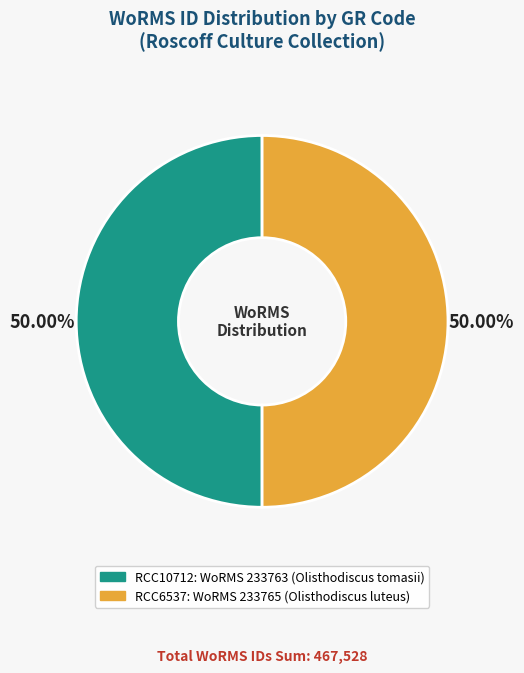

What percentage do RCC10712 and RCC6537 together represent?

100.0%